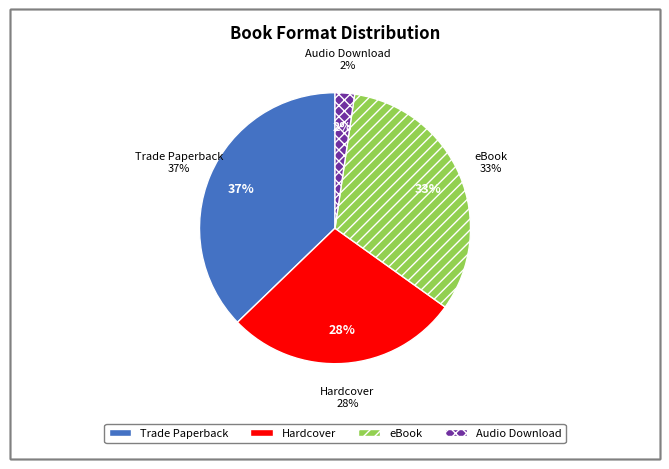

To the nearest percent, what portion does eBook represent?

33%